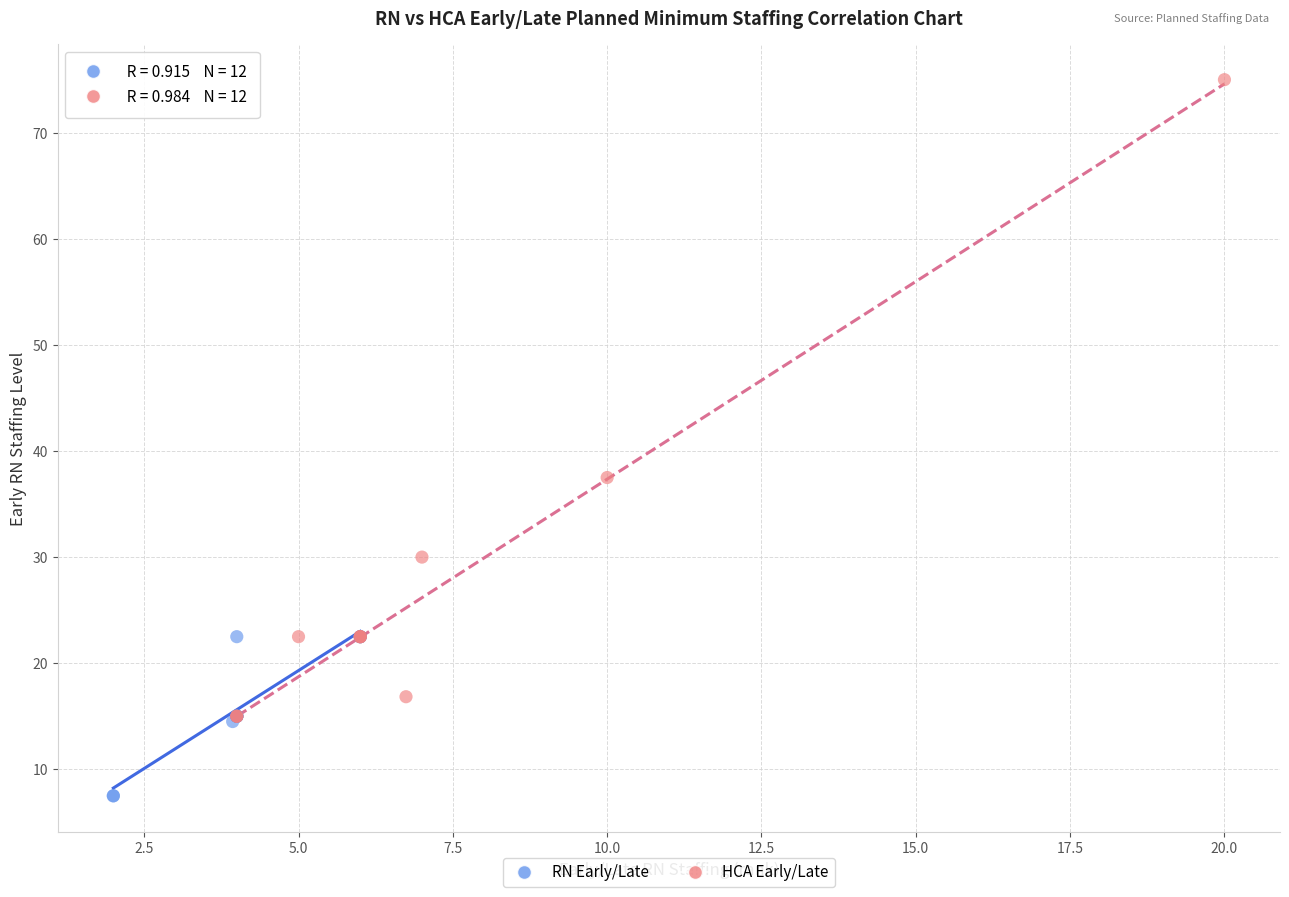

Which series reaches the minimum Y coordinate?

RN Early/Late